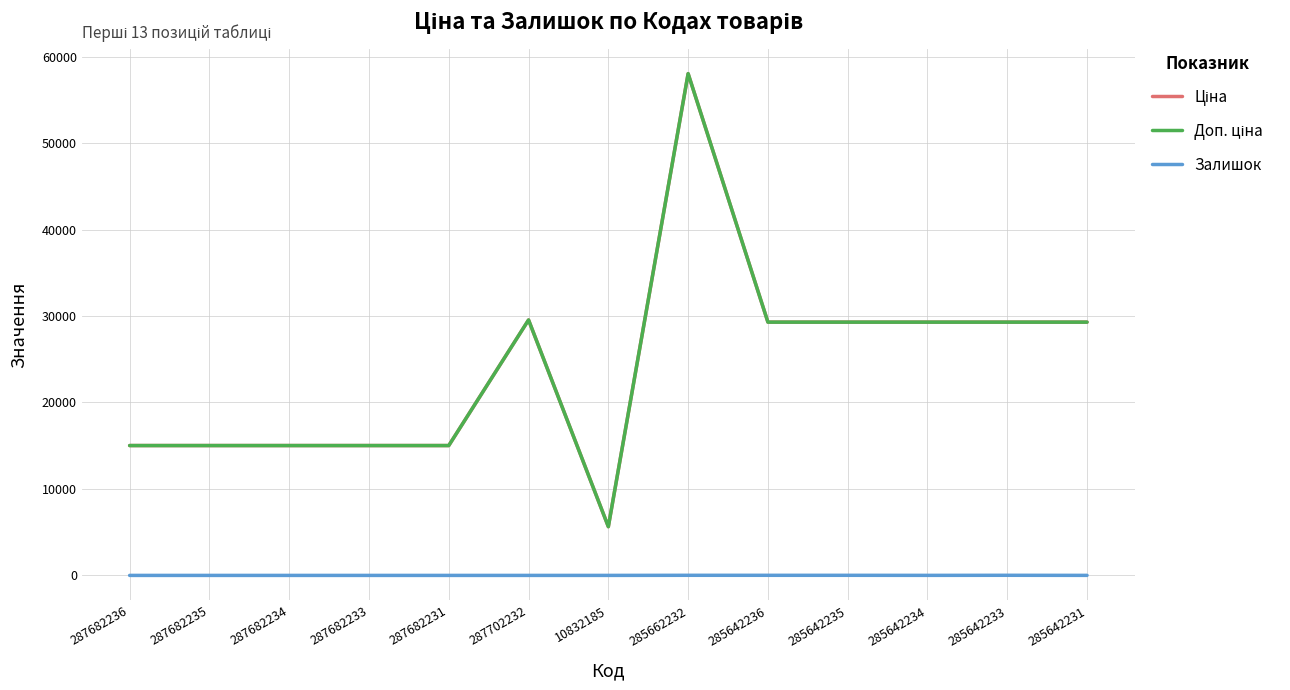

What is the total value across all series at 285642231?

58593.8